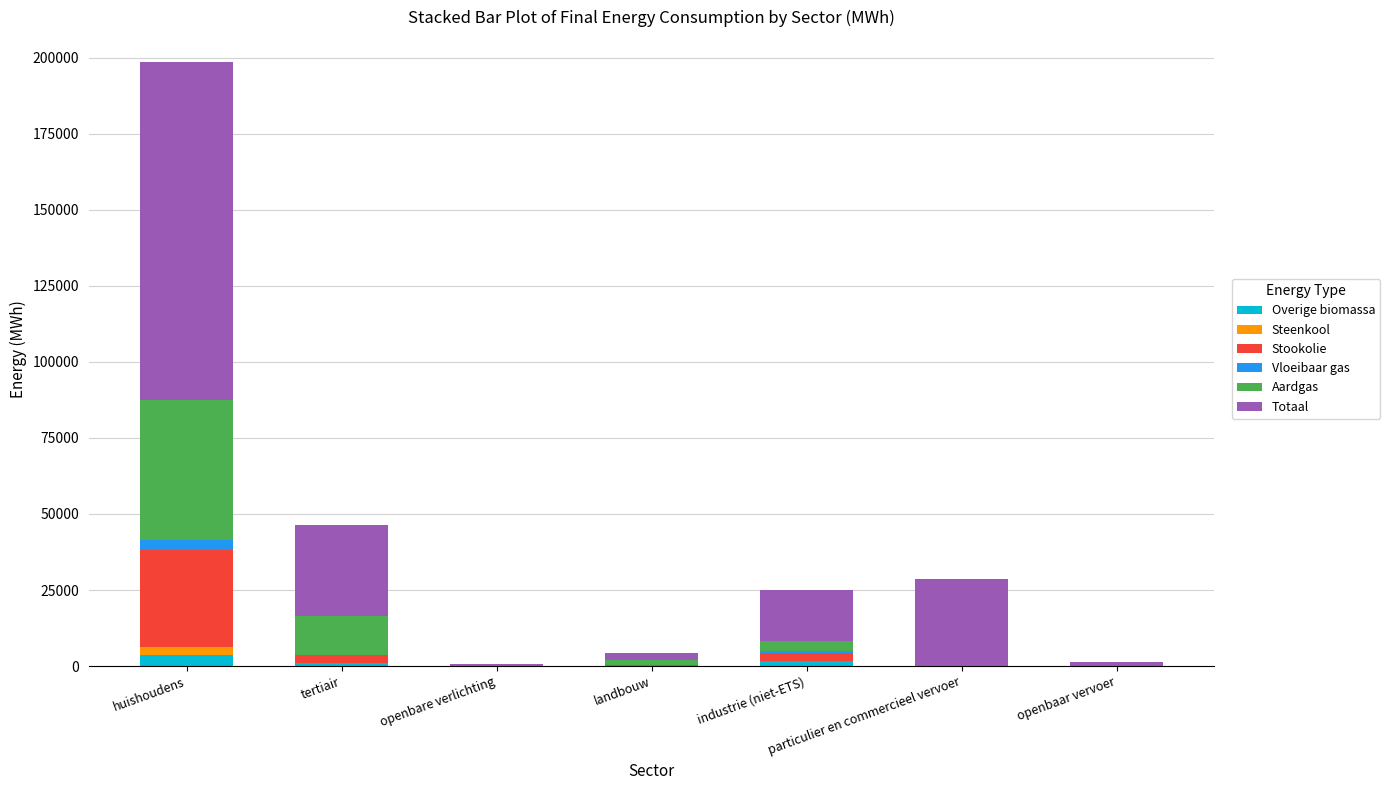

At which category is the sum across all series the highest?

huishoudens